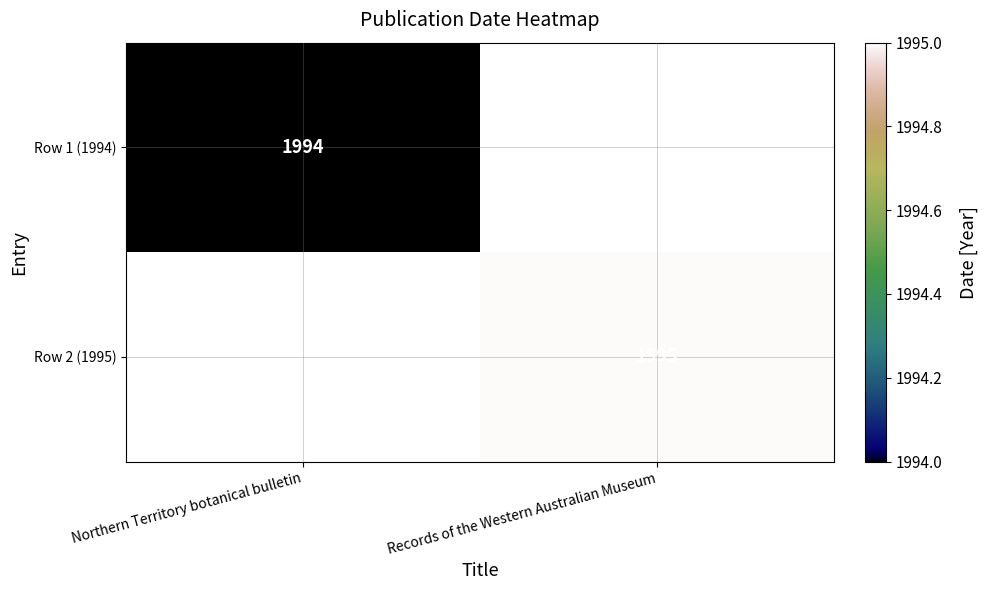

Is the value of Row 2 (1995) at Records of the Western Australian Museum greater than the value of Row 1 (1994) at Northern Territory botanical bulletin?

Yes